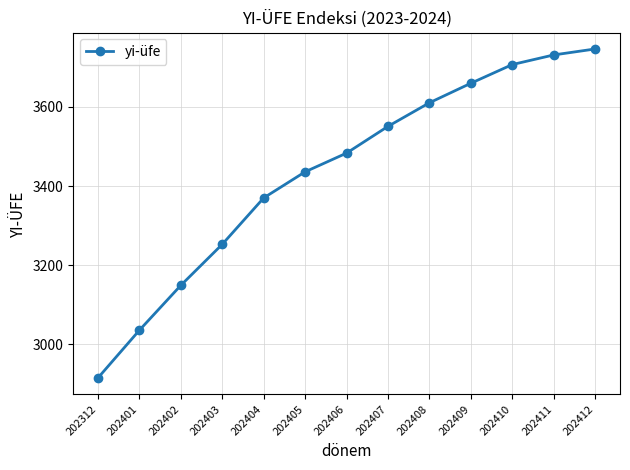

How many distinct data groups are displayed?

1